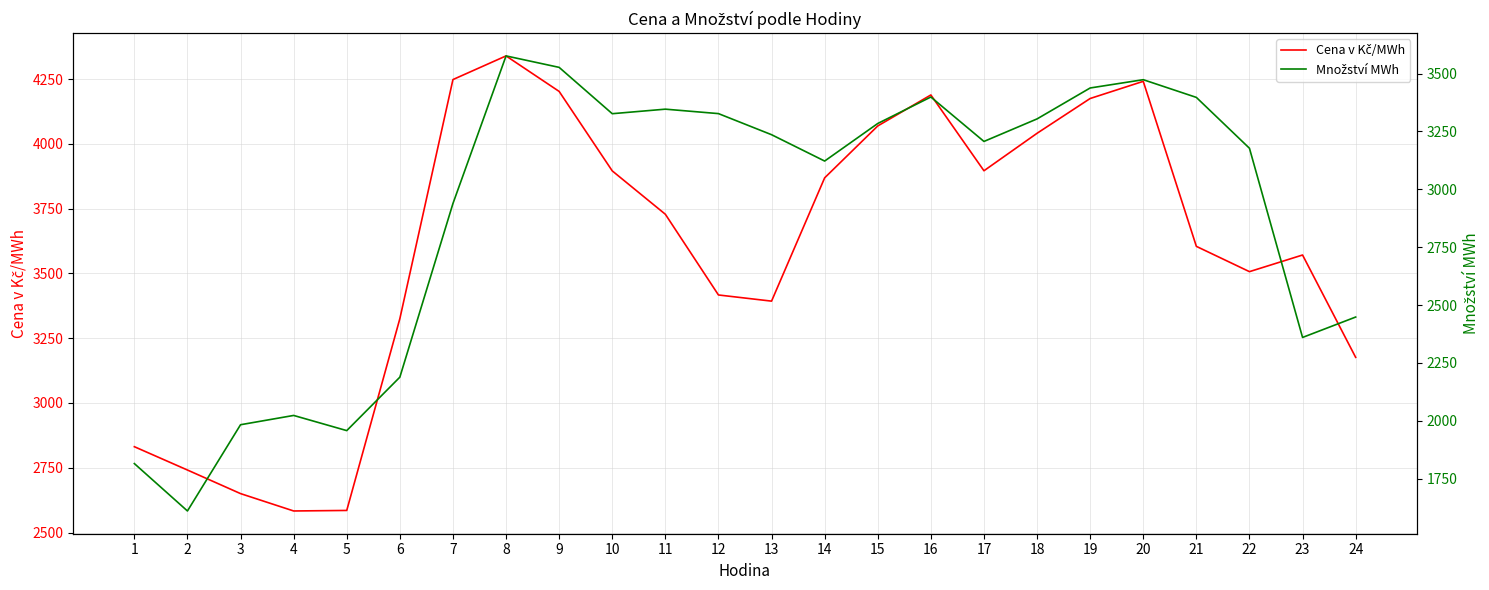

What is the spread (max minus min) of values at 7?

1310.0